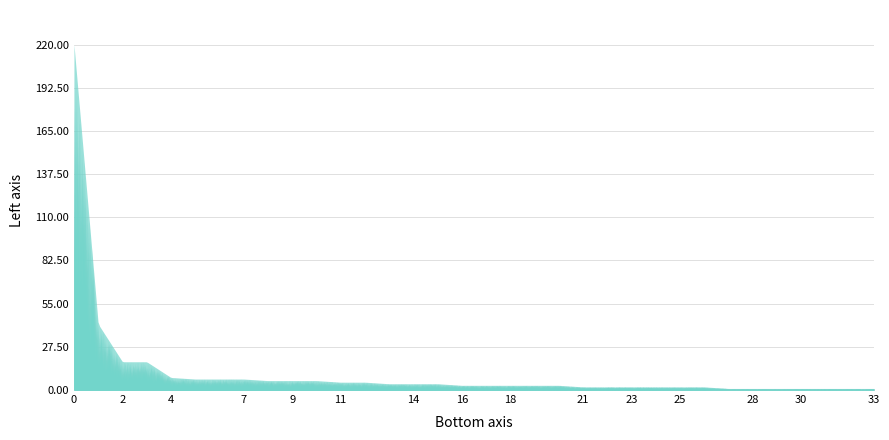

What is the greatest value displayed?

220